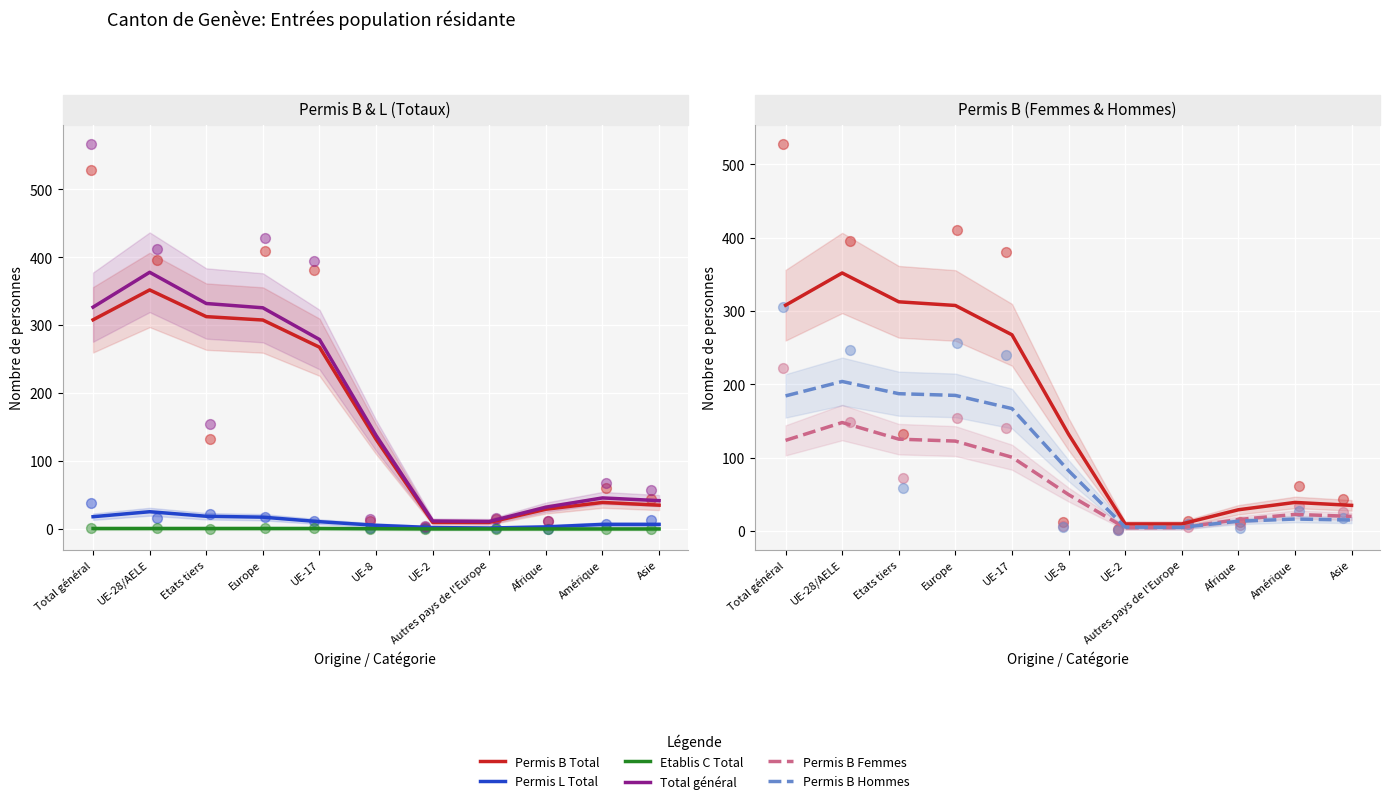

What is the total value across all series at Europe?

959.0